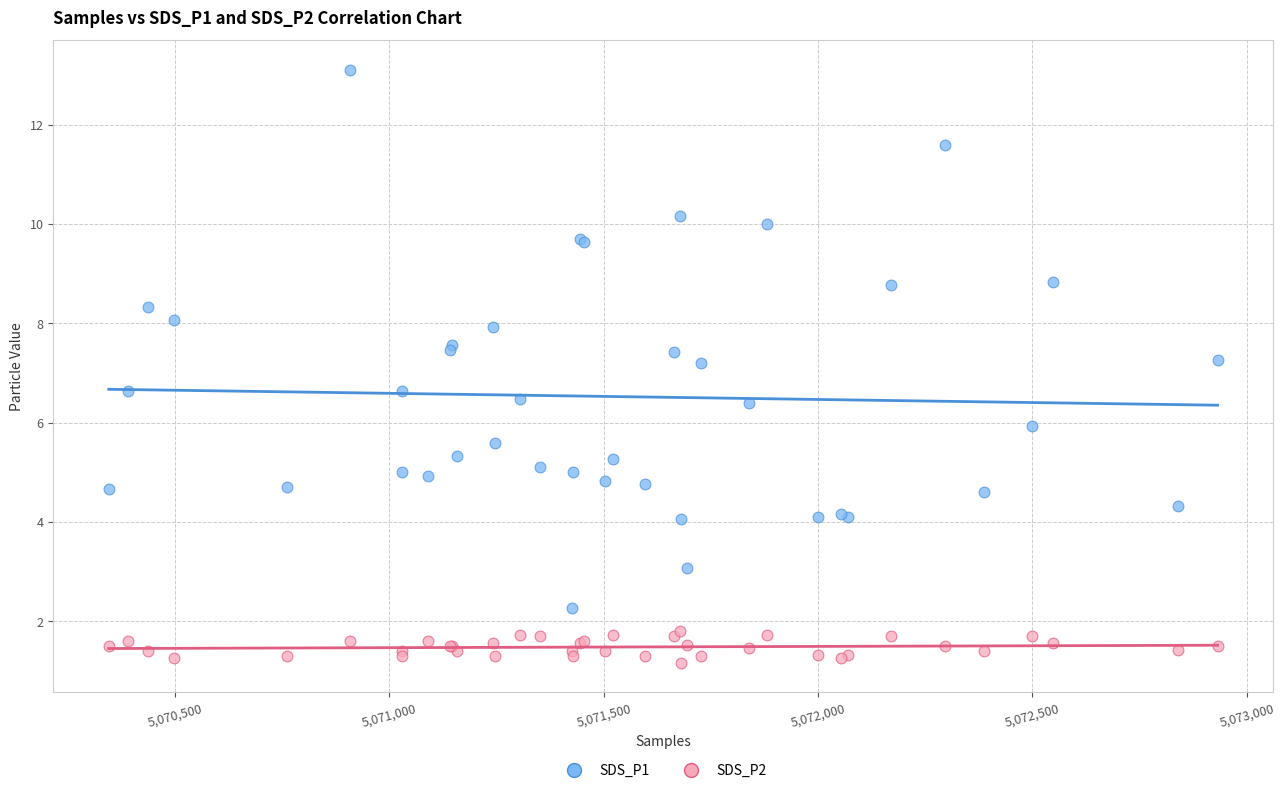

Which series has the widest spread of Y values?

SDS_P1